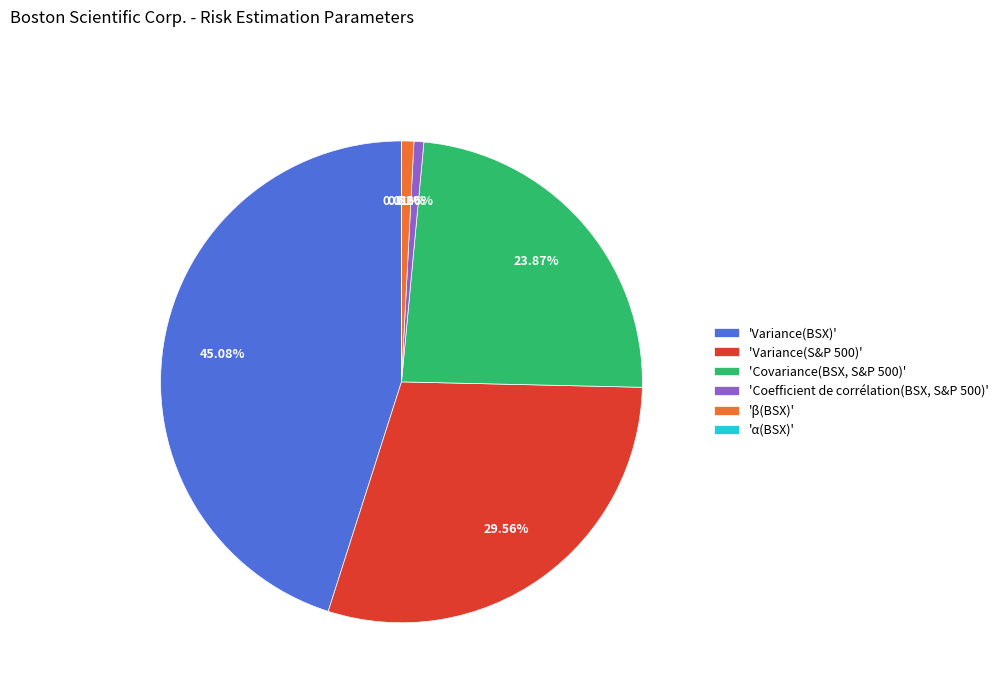

Is there any slice that represents more than half of the pie?

No